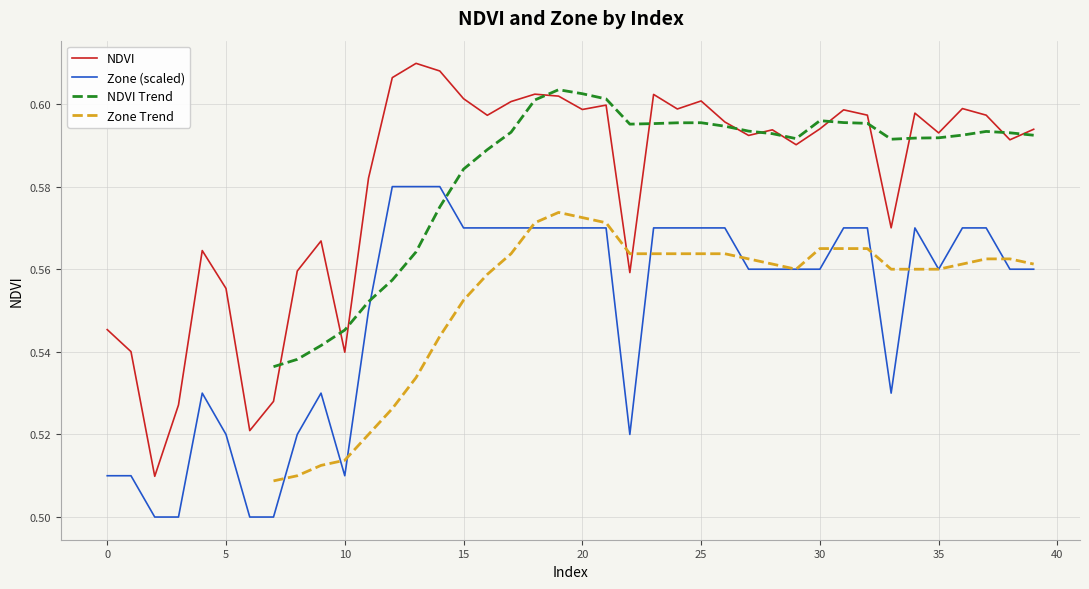

True or false: NDVI and Zone cross at least once.

False